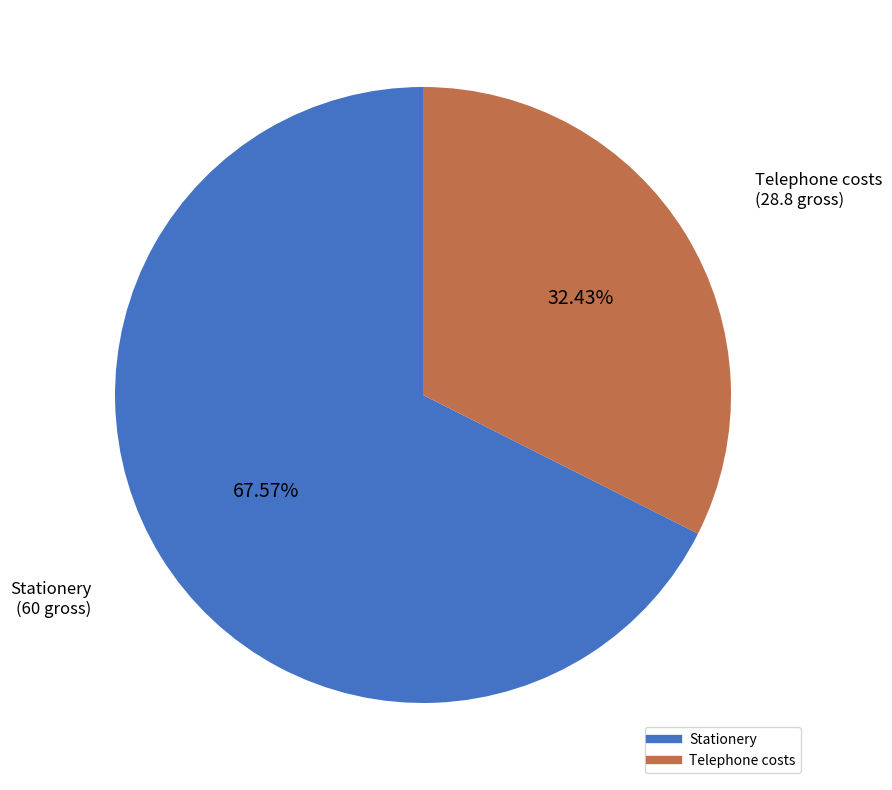

What is the ratio of the value at Telephone costs to the value at Stationery?

0.5